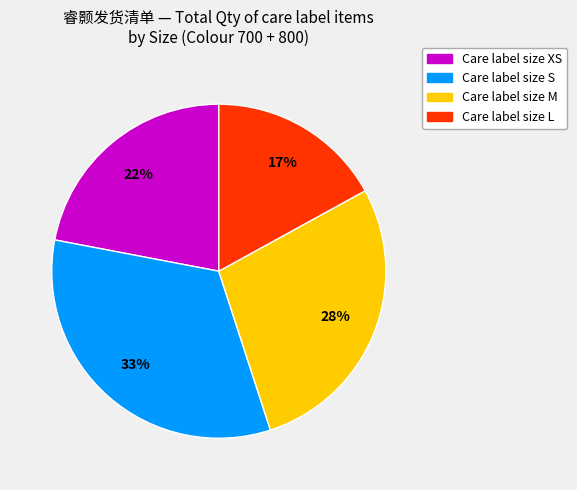

How many slices are in this pie chart?

4